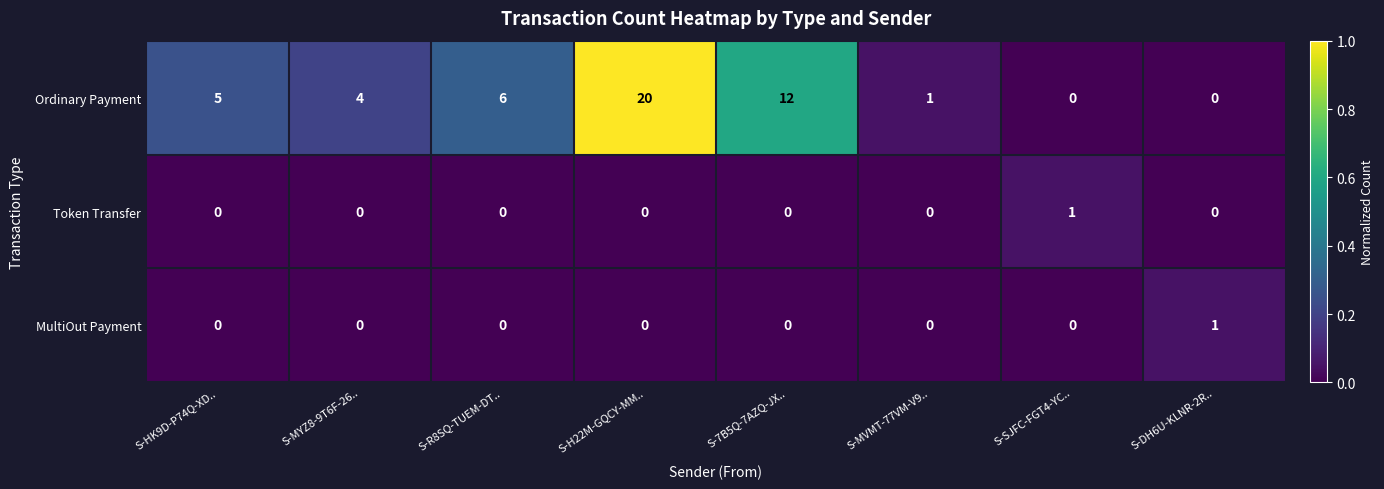

What is the difference between the Ordinary Payment values at S-MVMT-77VM-V9.. and S-MYZ8-9T6F-26..?

3